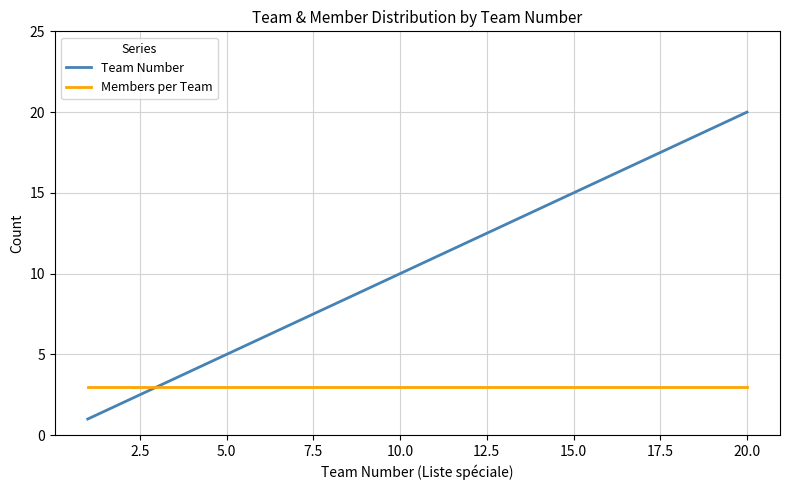

Count the number of data series in this chart.

2